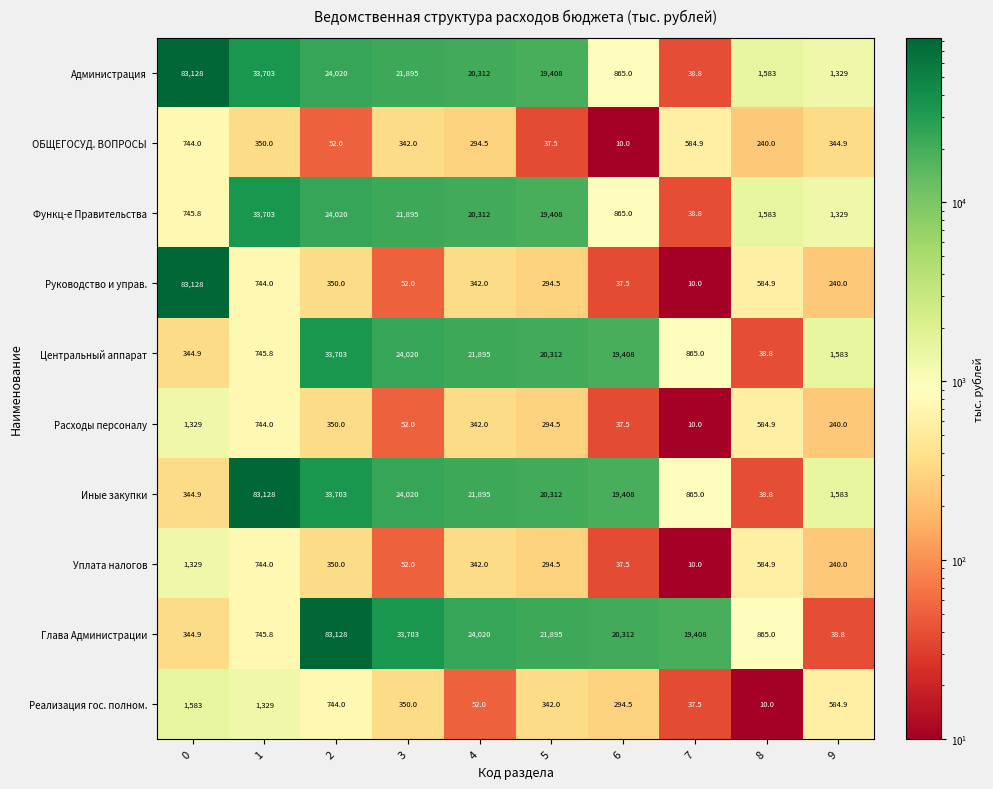

What is the maximum value shown in the chart?

83128.0